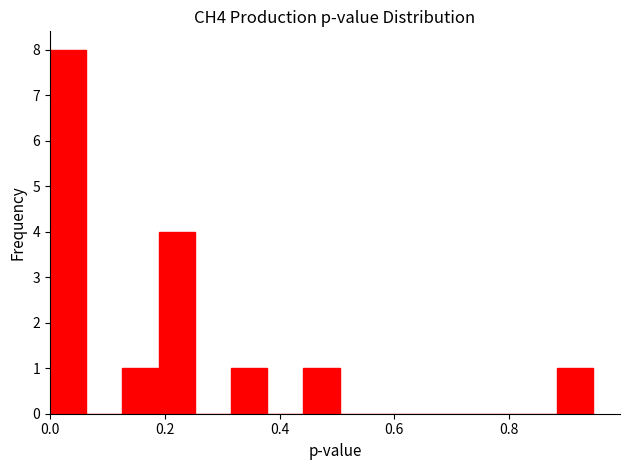

Read against the x-axis, roughly where is the centre of the tallest bar?

0.04